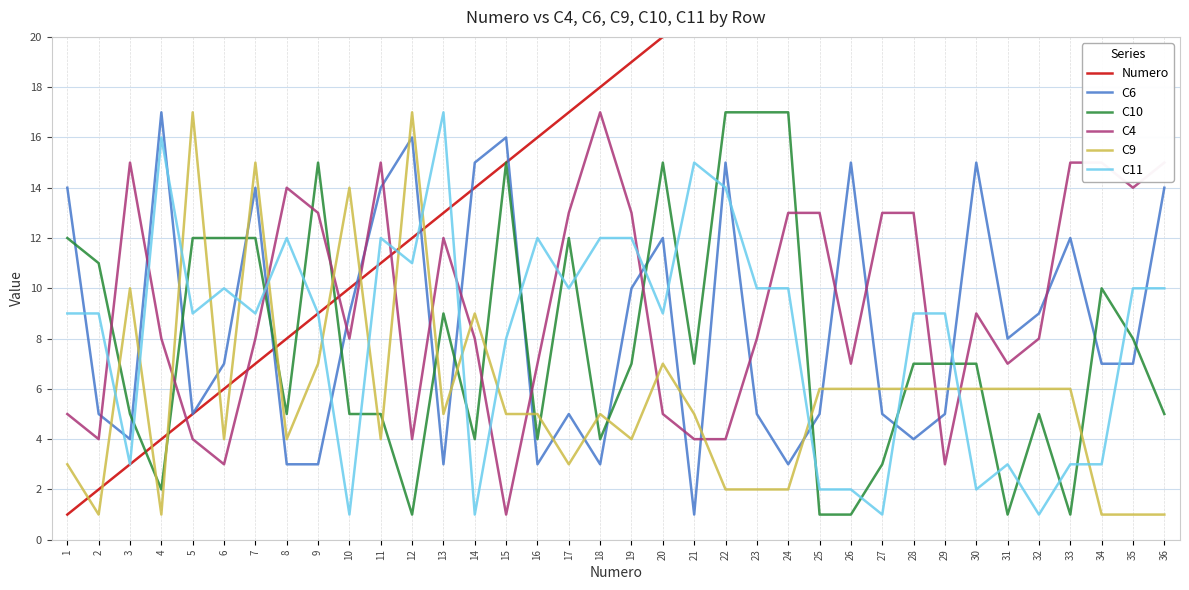

How many data points does each series have?

36